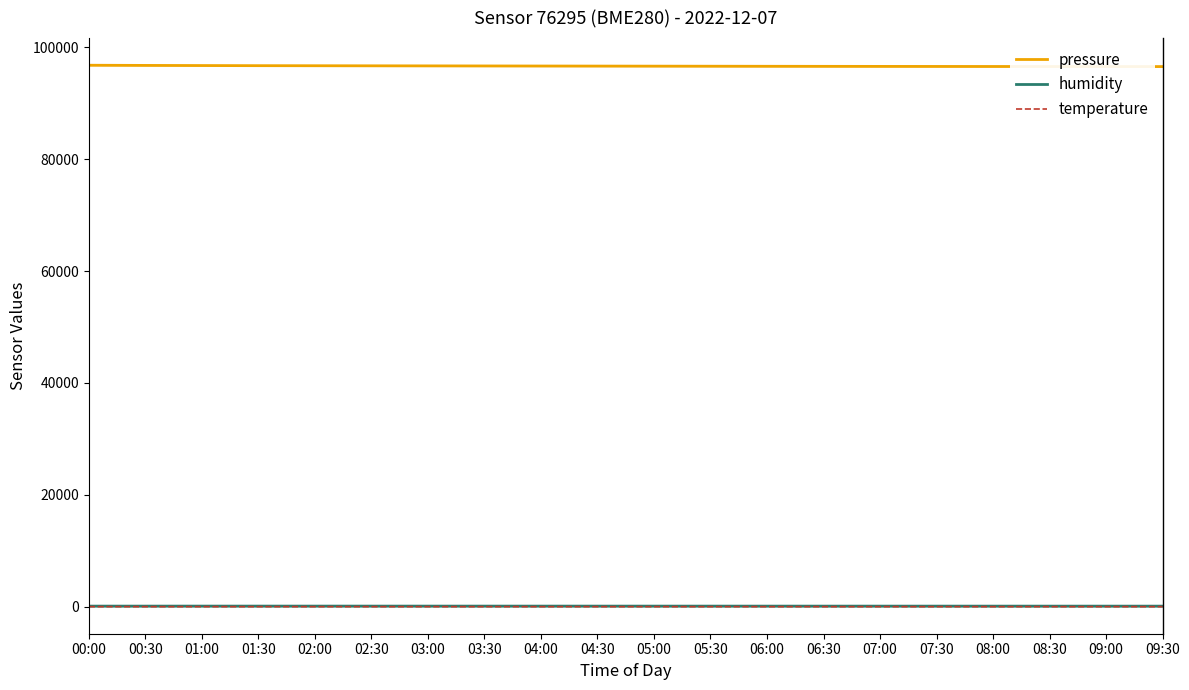

True or false: temperature and humidity cross at least once.

False